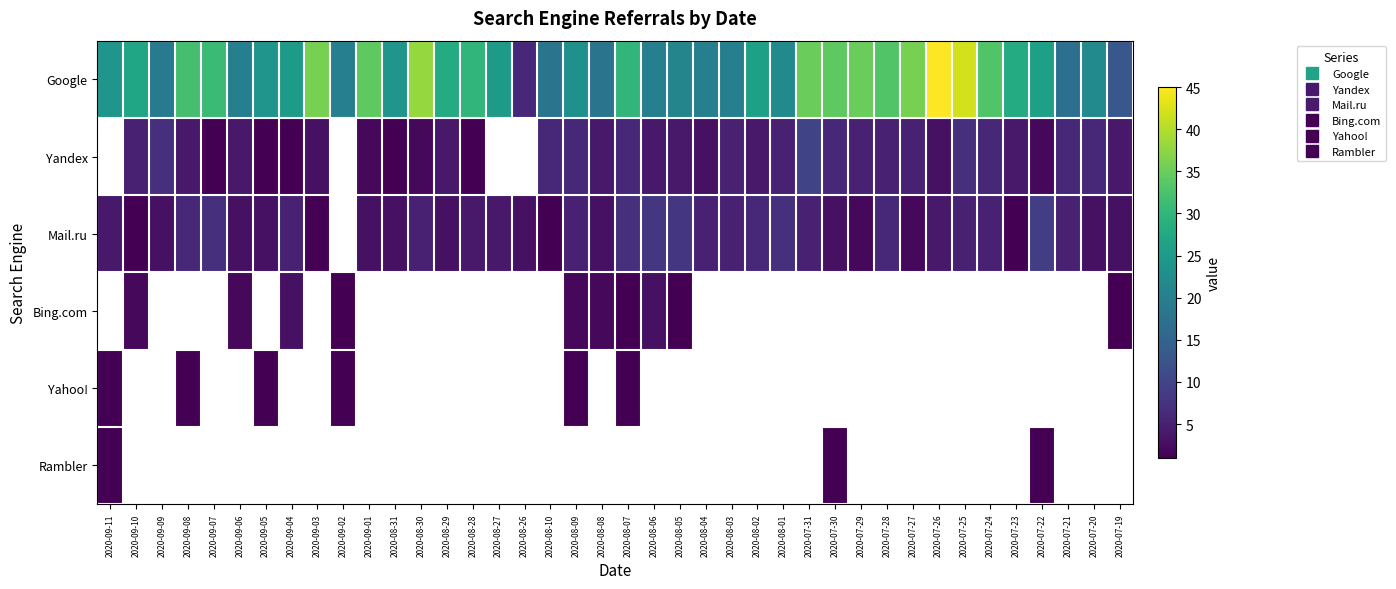

How many positive values does the Rambler series have?

3